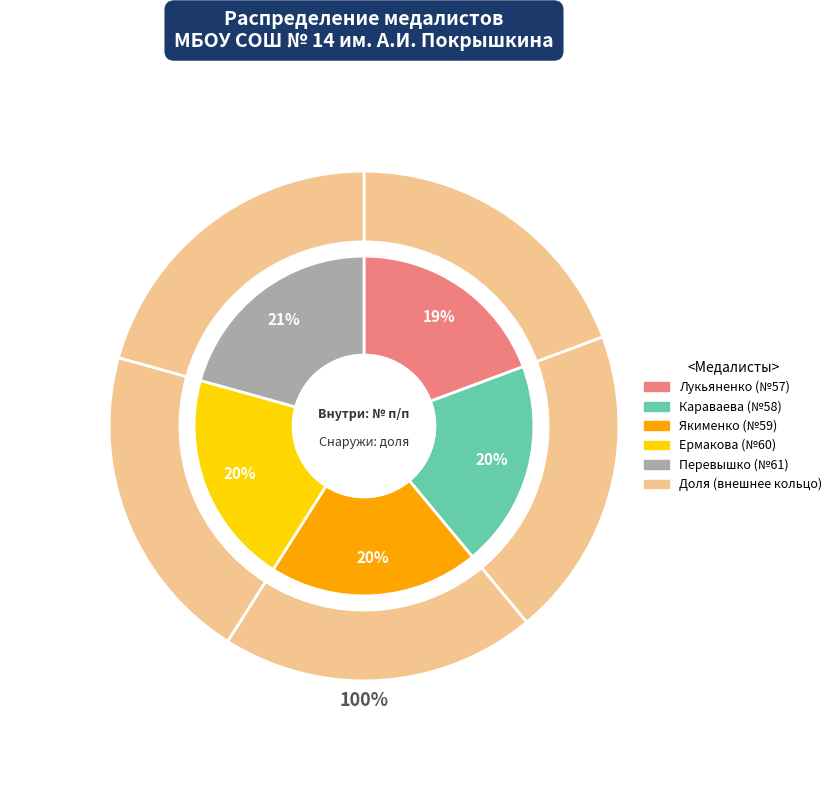

To the nearest percent, what portion does Караваева represent?

20%